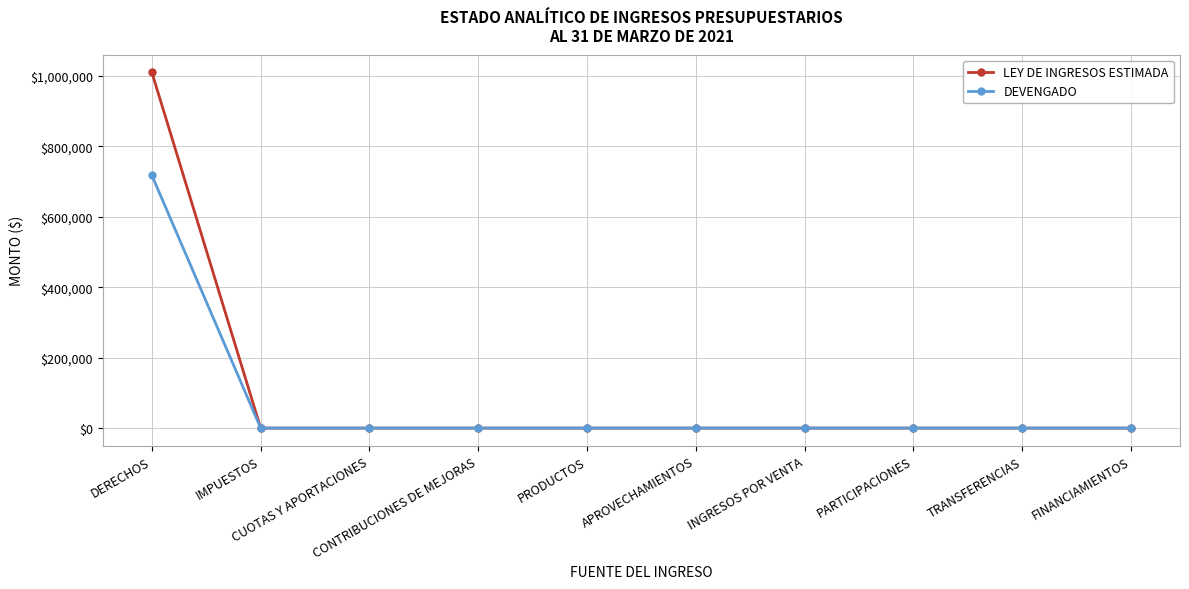

True or false: LEY DE INGRESOS ESTIMADA has a value of 0.0 at PARTICIPACIONES.

True